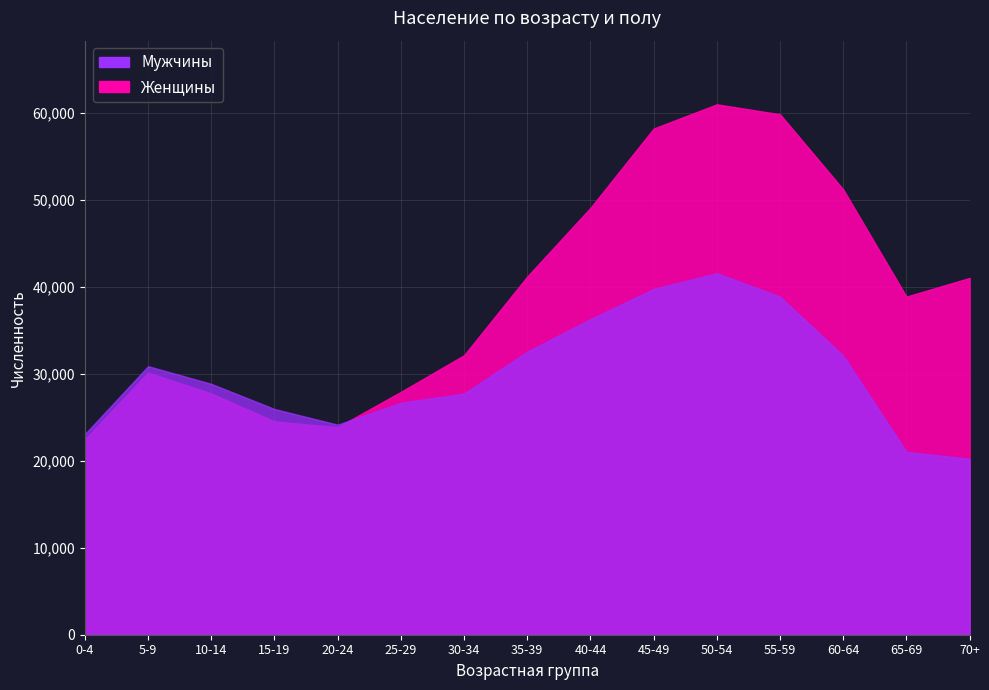

What is the label of the 11th point from the left?

50-54